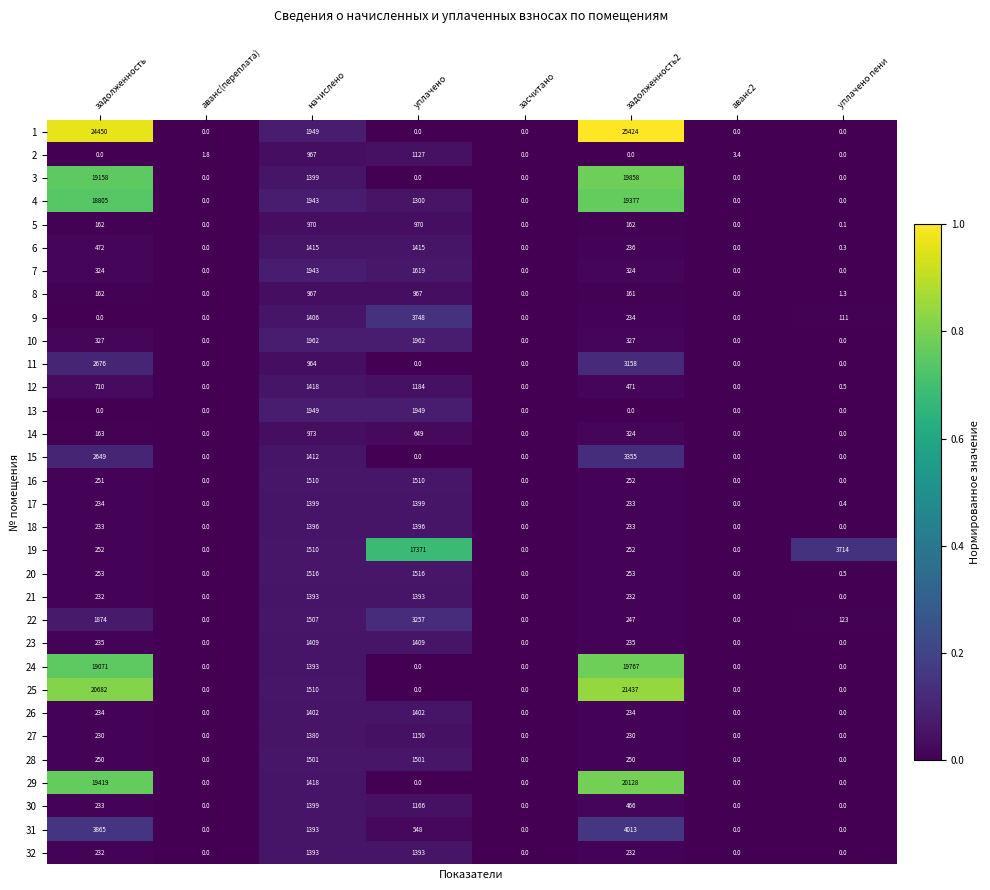

Is the value of 6 at начислено greater than the value of 11 at задолженность?

No